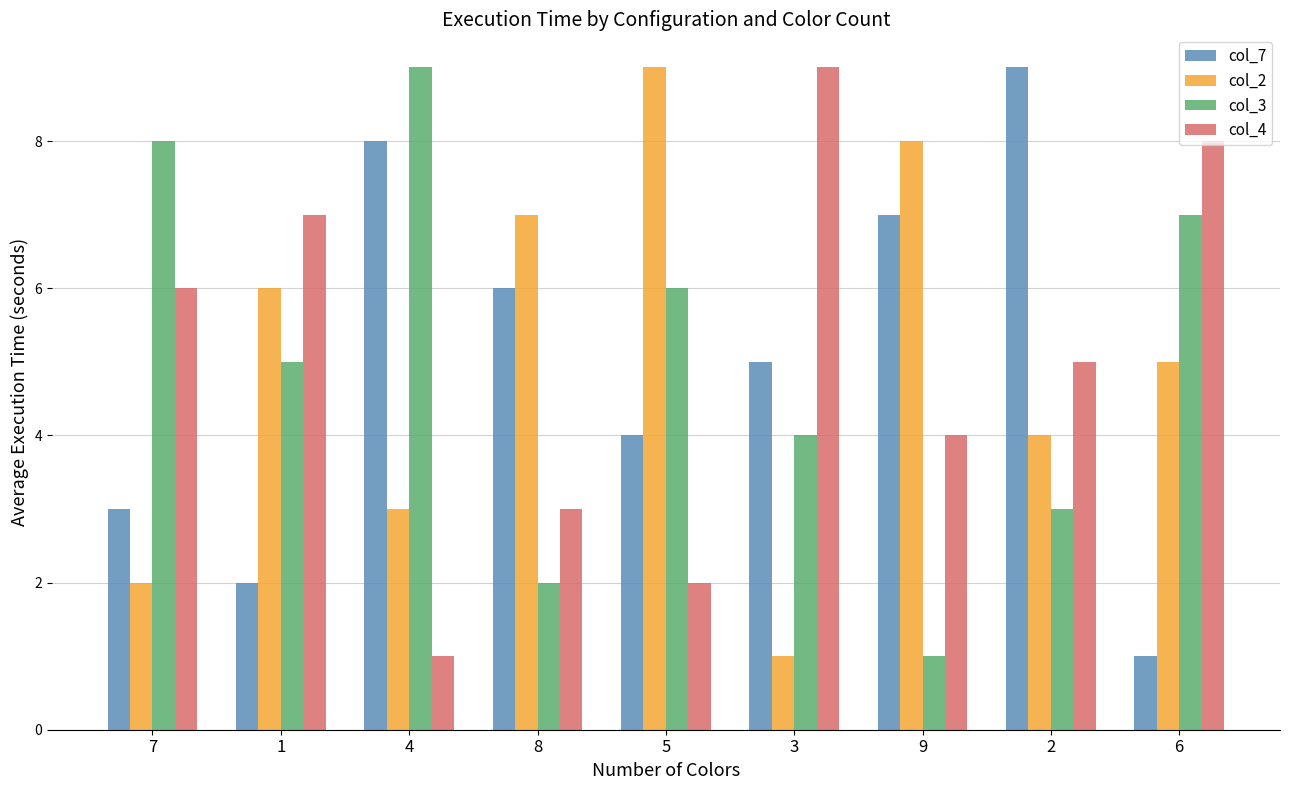

What is the label of the 8th bar from the right?

1